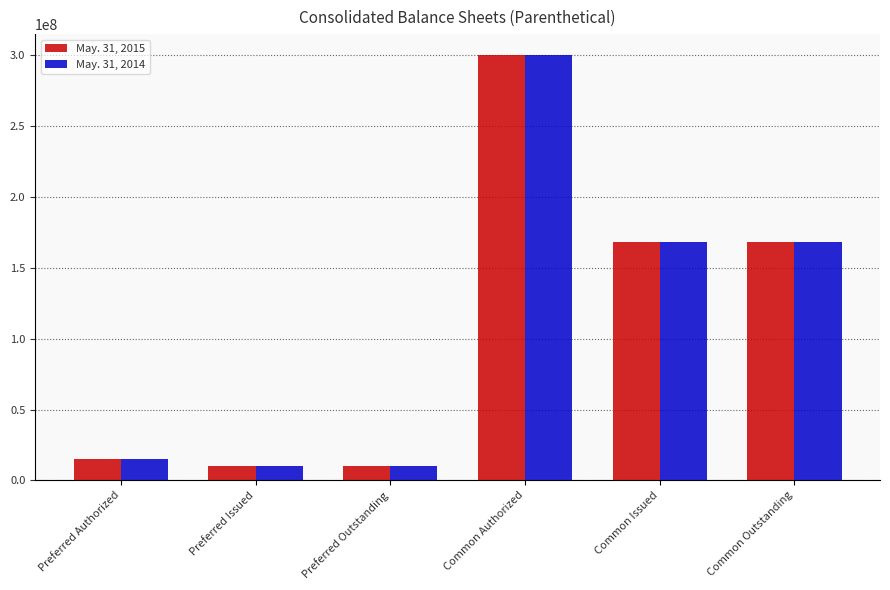

What is the total value across all series at Common Issued?

336952442